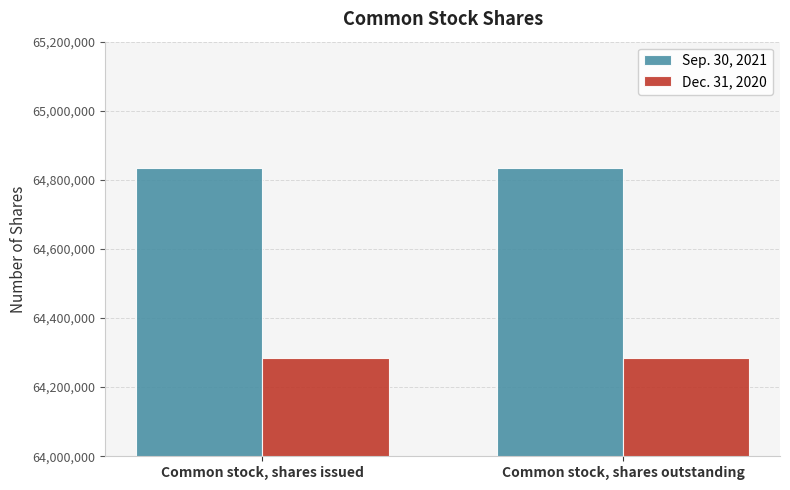

Reading right to left, transcribe all the data shown in this chart.

Sep. 30, 2021: Common stock, shares outstanding=64833000	Common stock, shares issued=64833000
Dec. 31, 2020: Common stock, shares outstanding=64283000	Common stock, shares issued=64283000